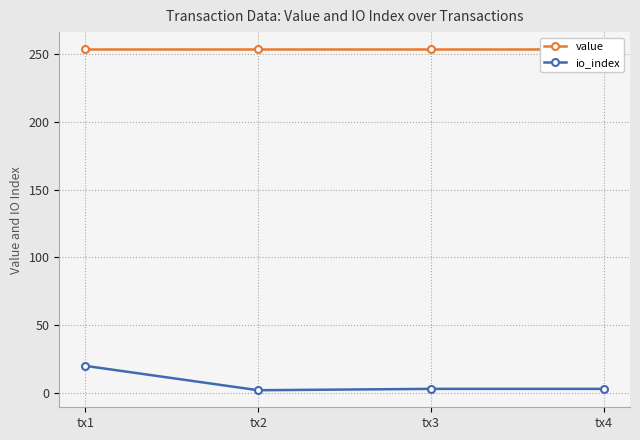

Which category has the lowest value in the value series?

tx1